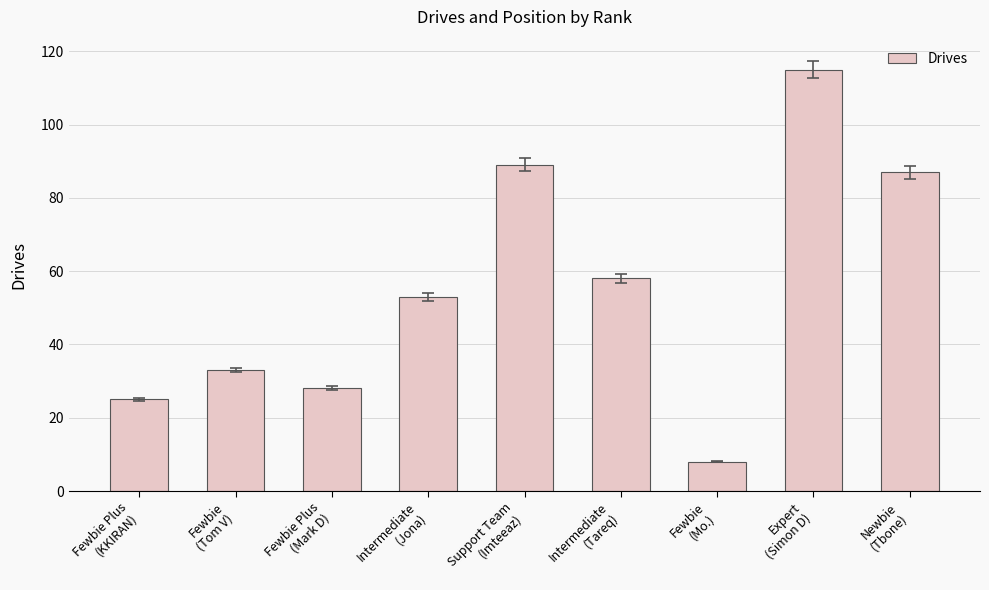

List the labels in order of value, largest first.

Expert
(Simon D), Support Team
(Imteeaz), Newbie
(Tbone), Intermediate
(Tareq), Intermediate
(Jona), Fewbie
(Tom V), Fewbie Plus
(Mark D), Fewbie Plus
(KKIRAN), Fewbie
(Mo.)